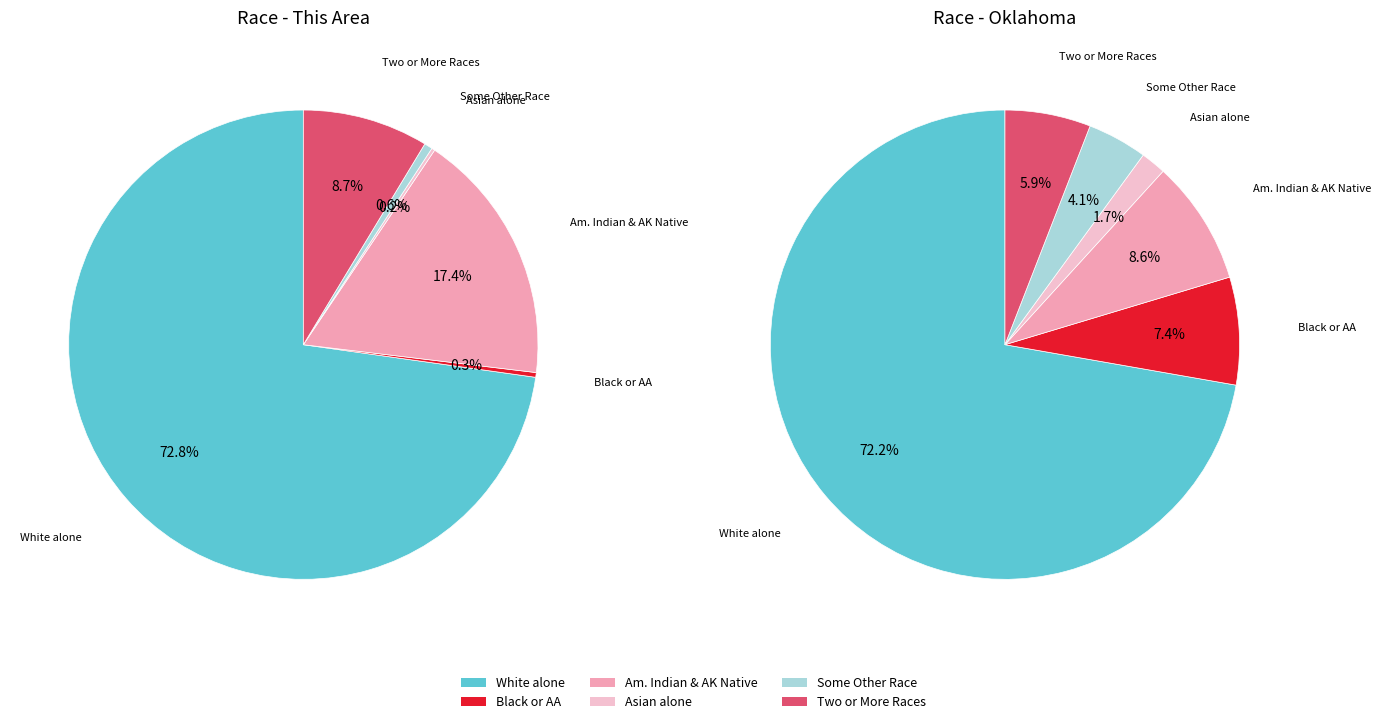

Between Black or African American alone and American Indian and Alaska Native, which is larger?

American Indian and Alaska Native